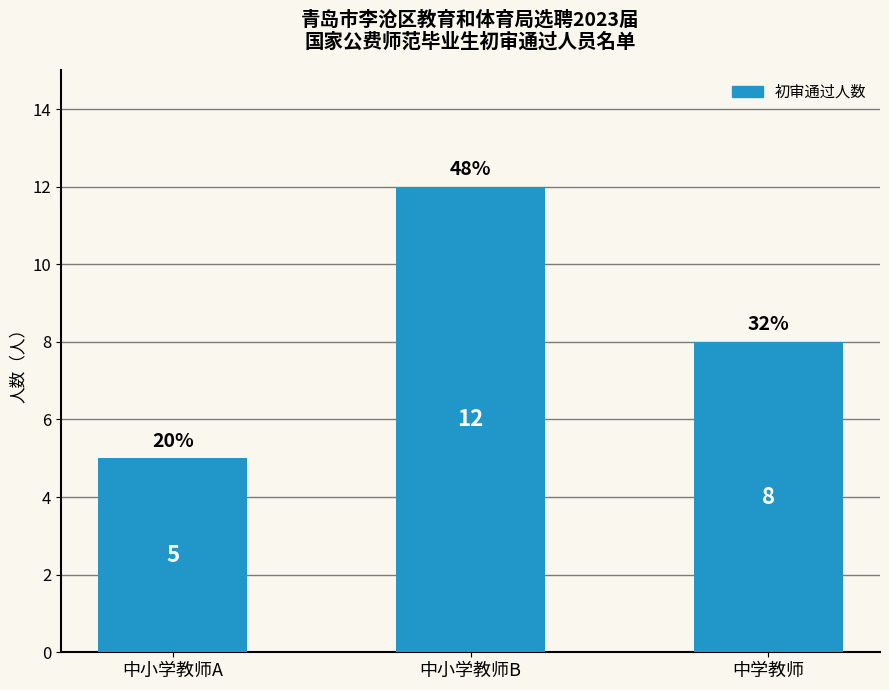

Between 中小学教师B and 中学教师, which is larger?

中小学教师B